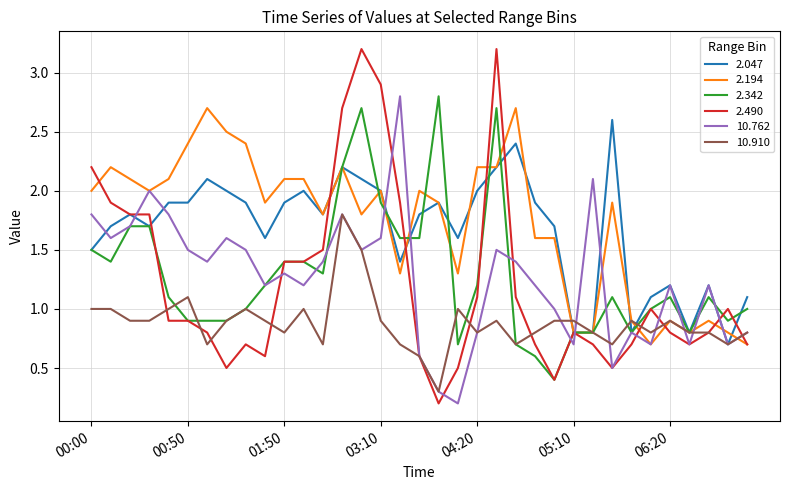

What is the maximum value for 2.342?

2.8